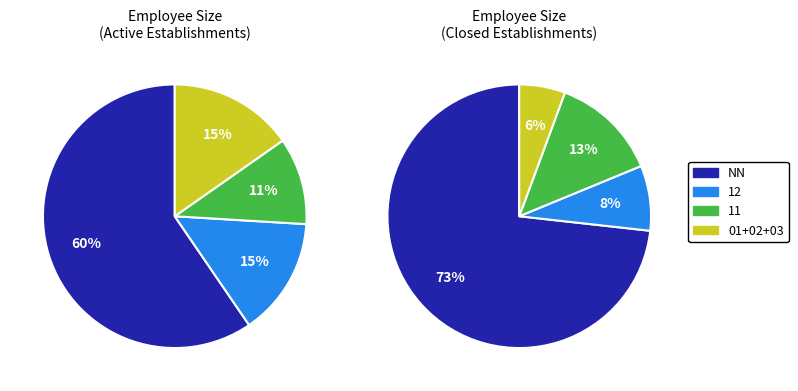

Combined, do 01 and 02 account for over 50%?

No